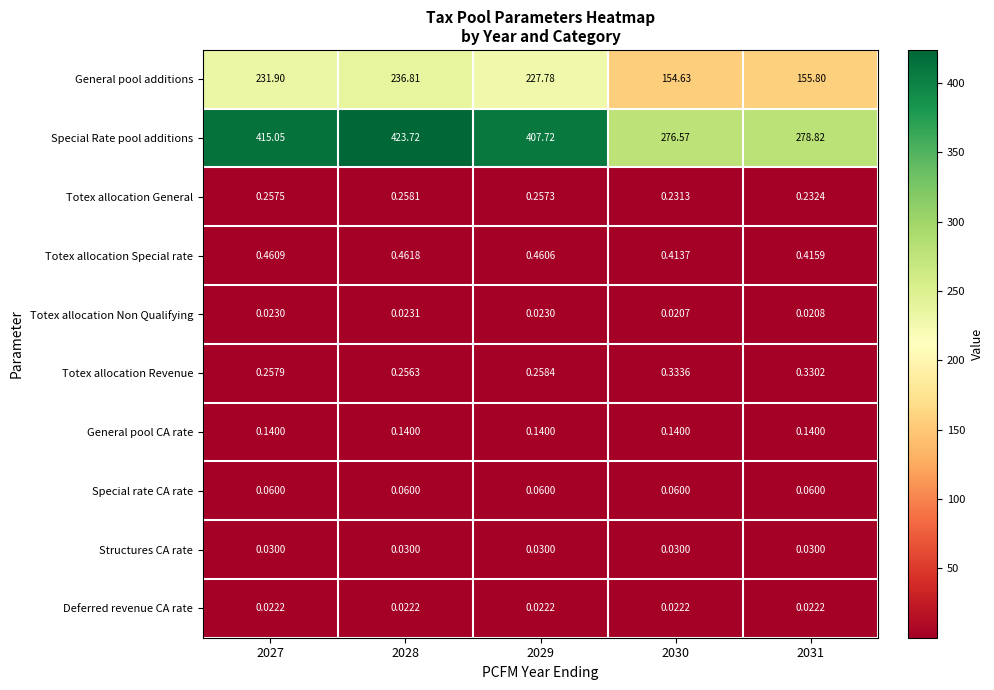

Is the value of Totex allocation Revenue at 2030 greater than the value of Structures CA rate at 2030?

Yes